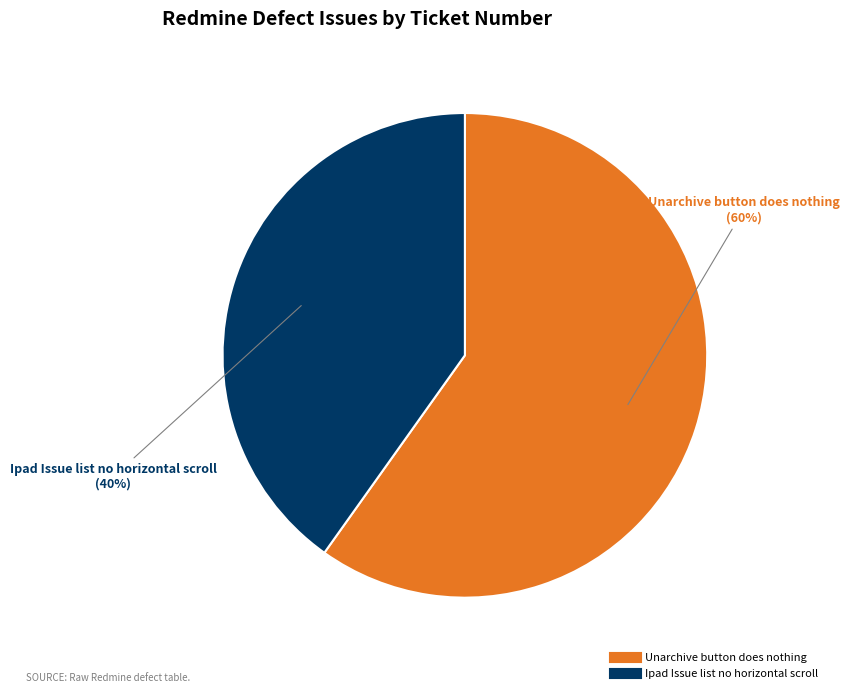

Is Ipad Issue list no horizontal scroll the majority of the pie?

No